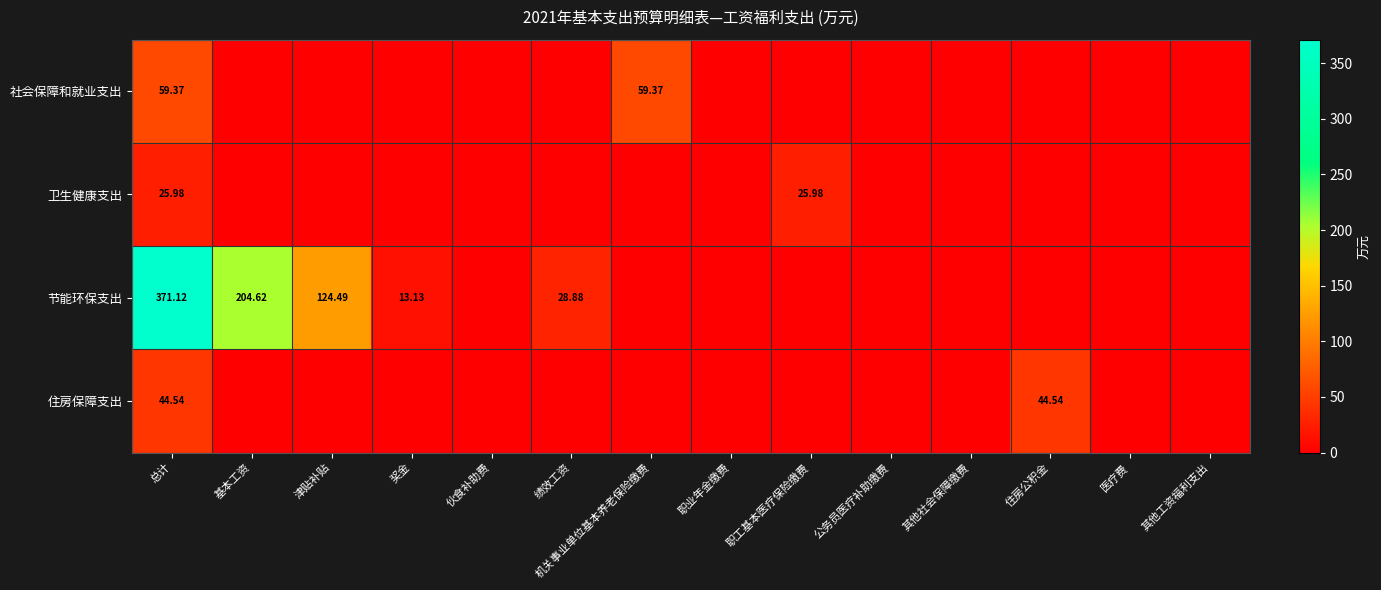

The value of 节能环保支出 at 职工基本医疗保险缴费 is 150.2. True or false?

False